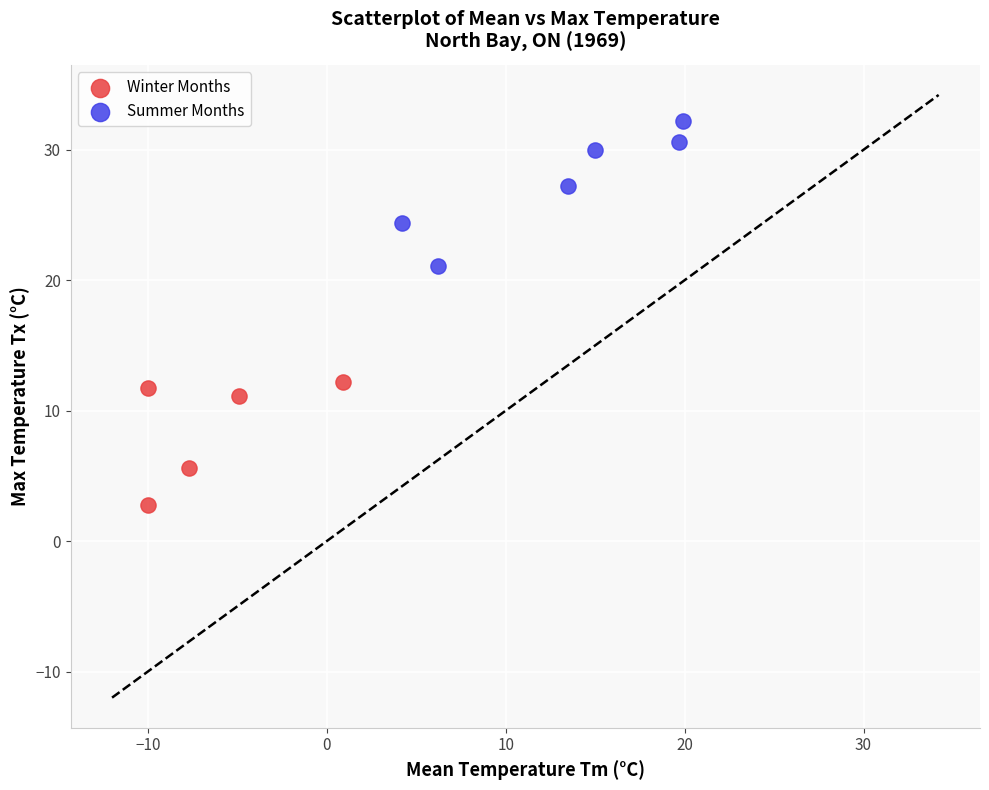

Which series contains the highest Y value?

Summer Months